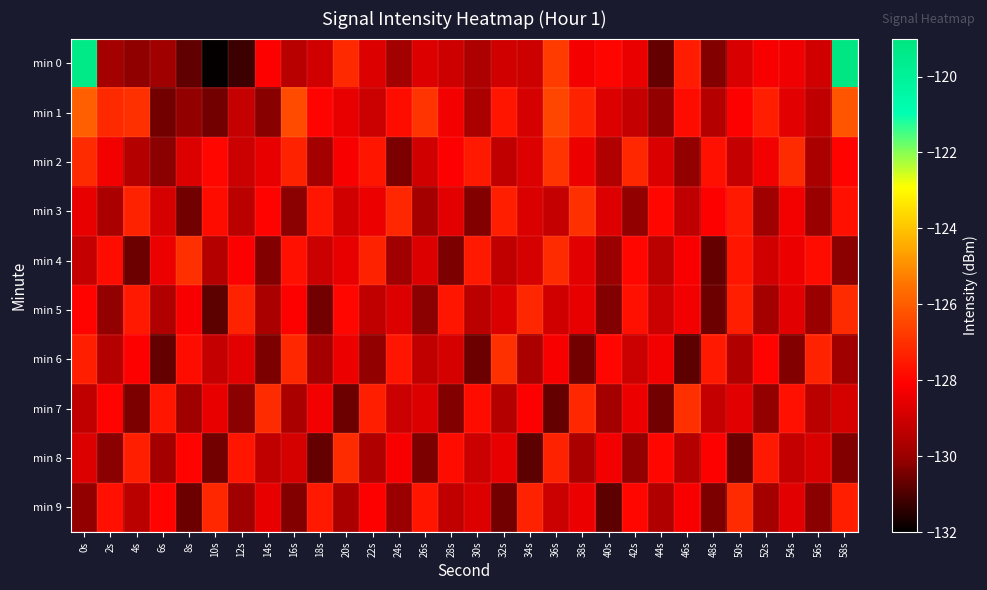

What is the spread (max minus min) of values at 0s?

10.7